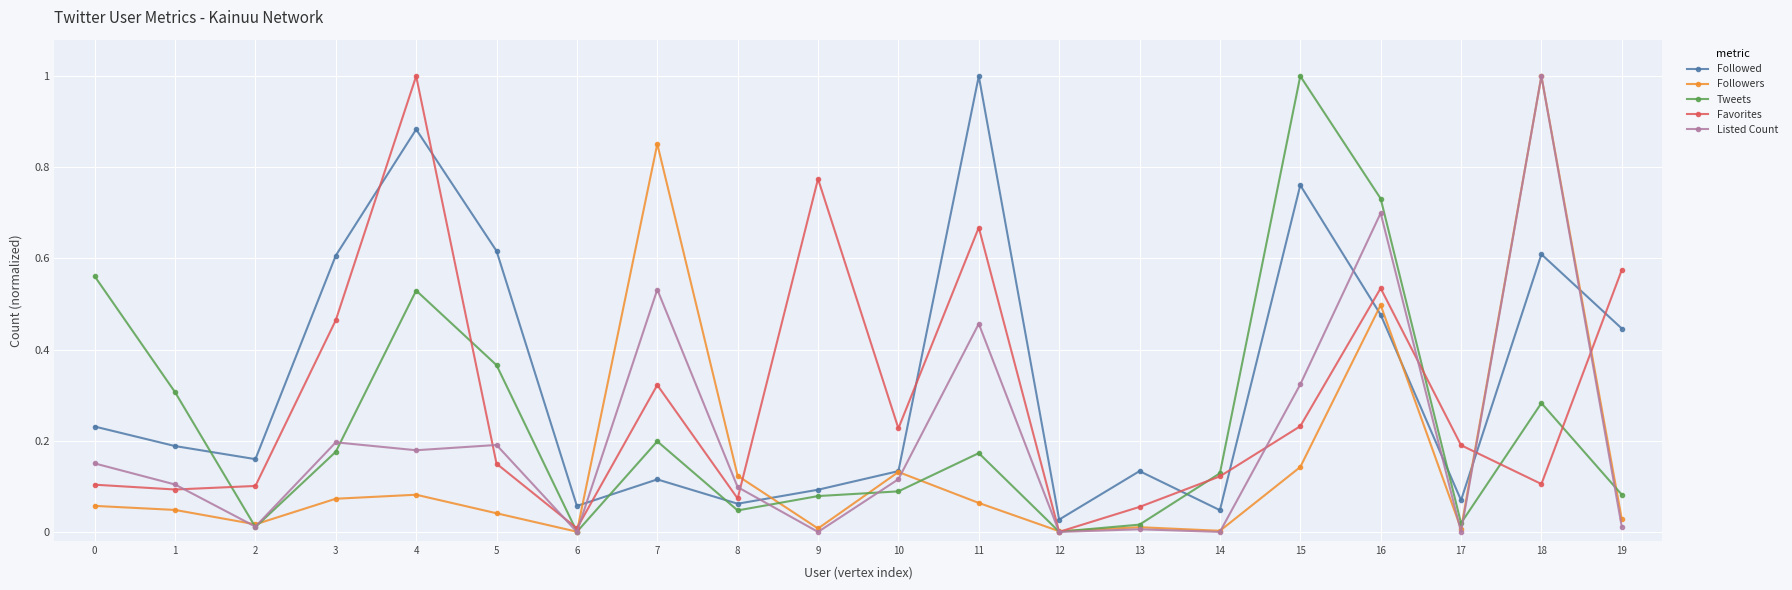

Rank the series at 4 from highest to lowest value.

Favorites, Followed, Tweets, Listed Count, Followers